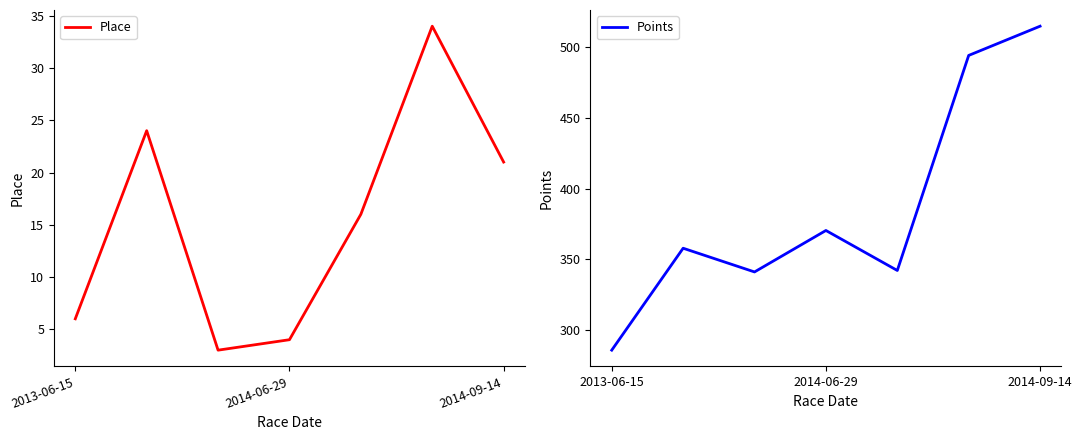

How many lines are shown in the chart?

2